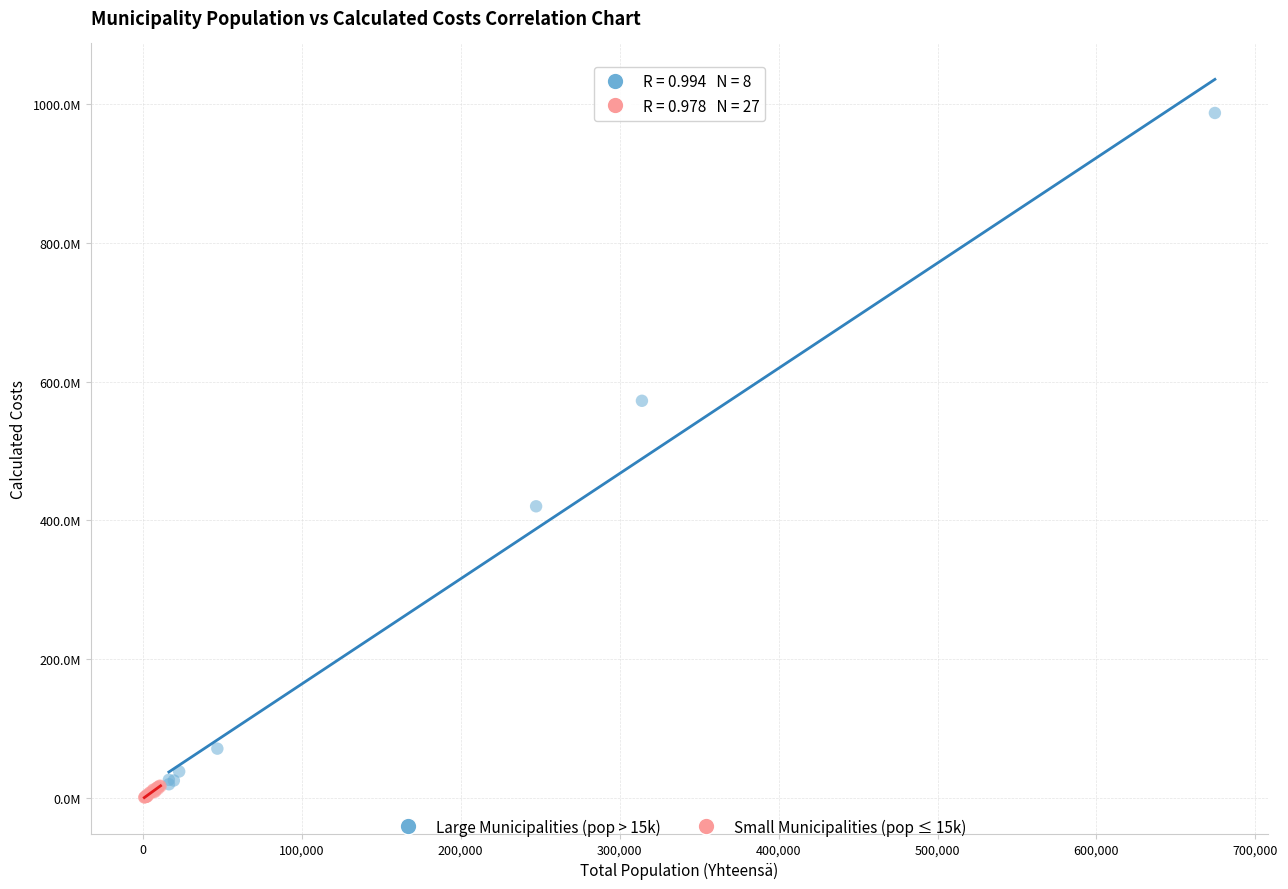

Which series contains the lowest Y value?

Small Municipalities (pop ≤ 15k)